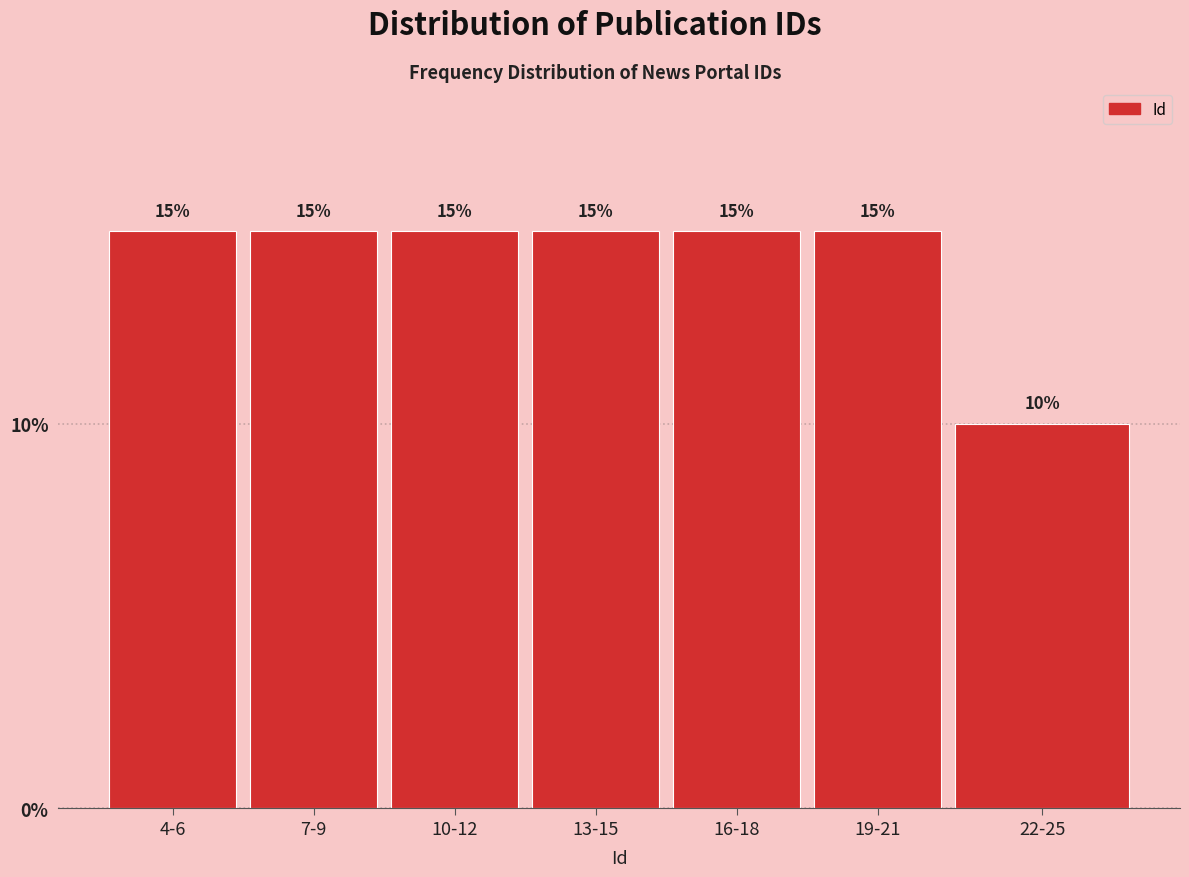

Reading right to left, what are all the values shown in this chart?

10	15	15	15	15	15	15